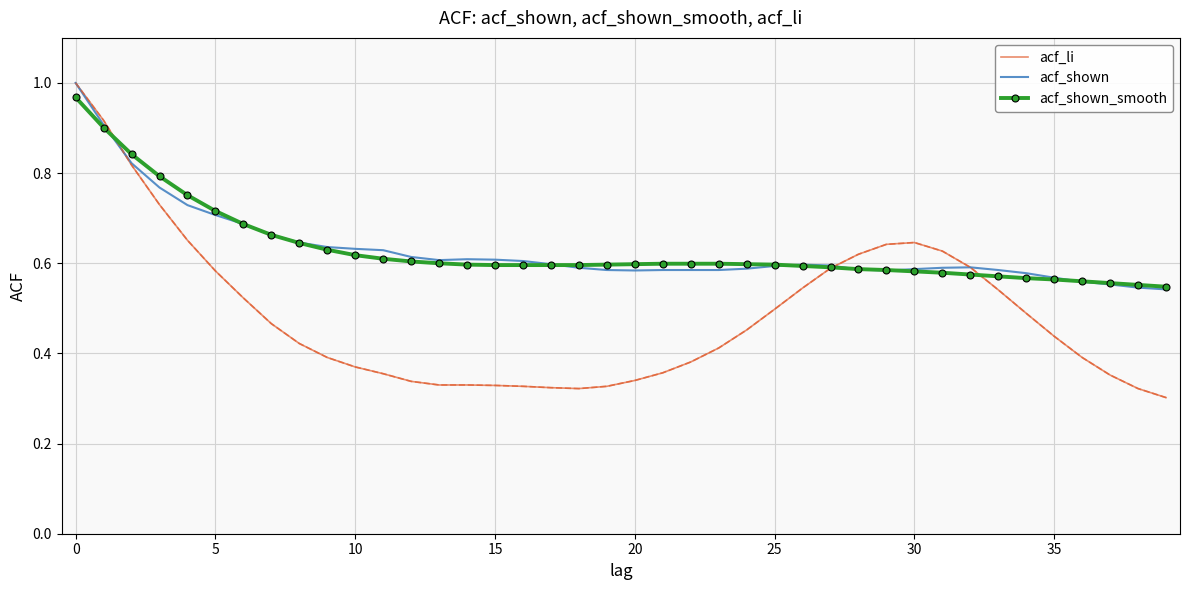

Which series has the largest range (max minus min)?

acf_li